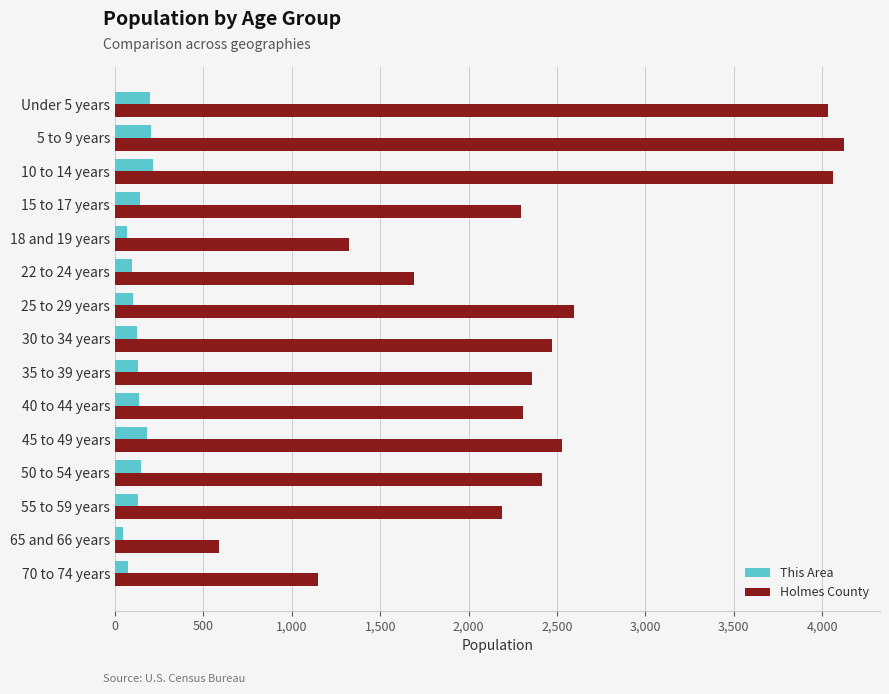

What is the maximum value shown in the chart?

4121